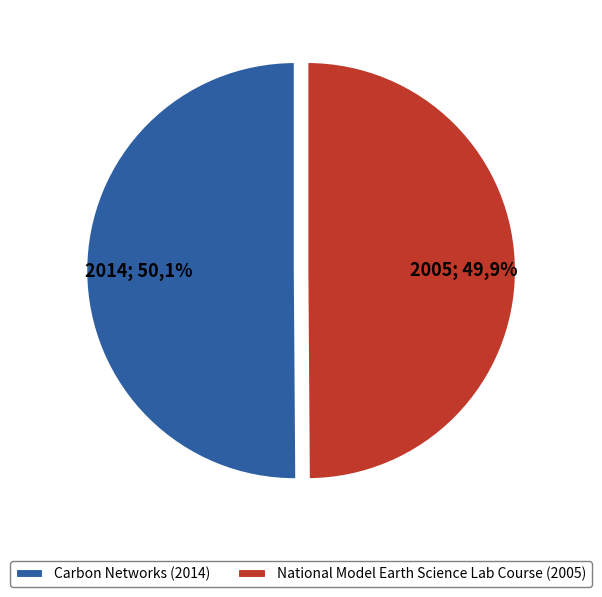

What percentage is the Carbon Networks slice, to the nearest percent?

50%